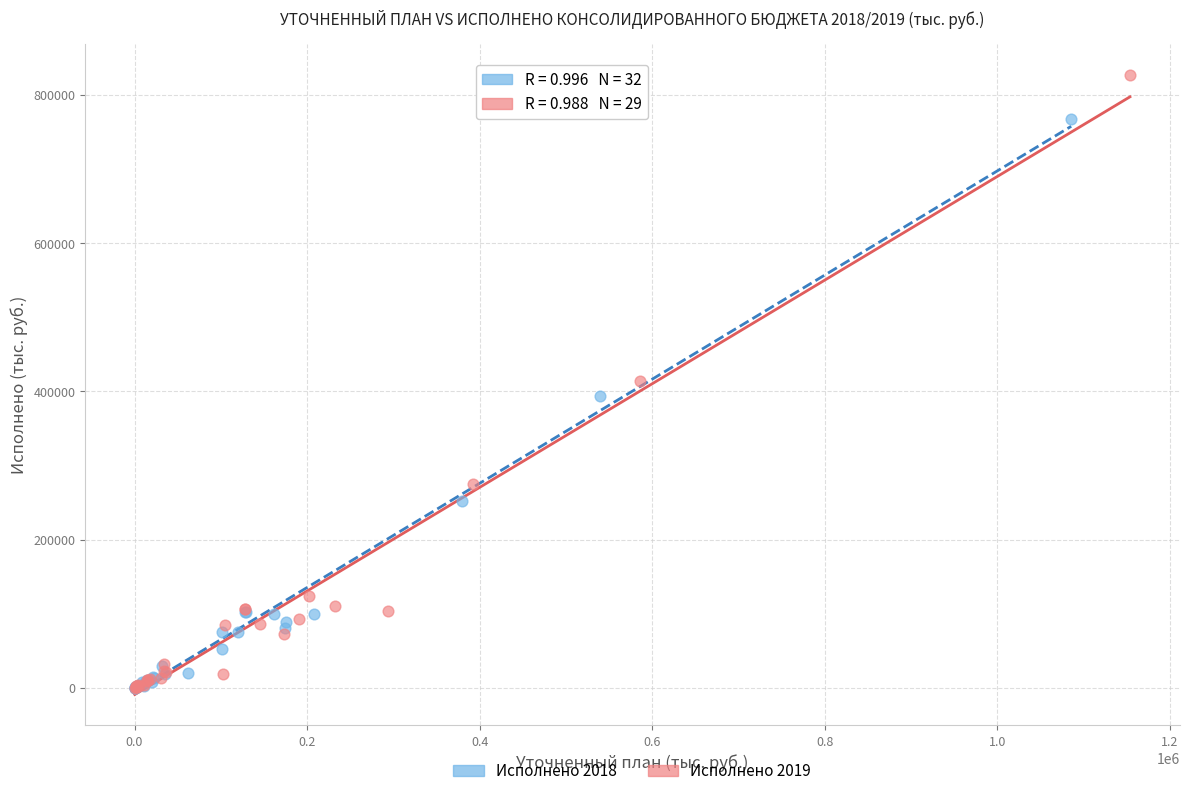

Which series has the largest Y range (max minus min)?

Исполнено 2019